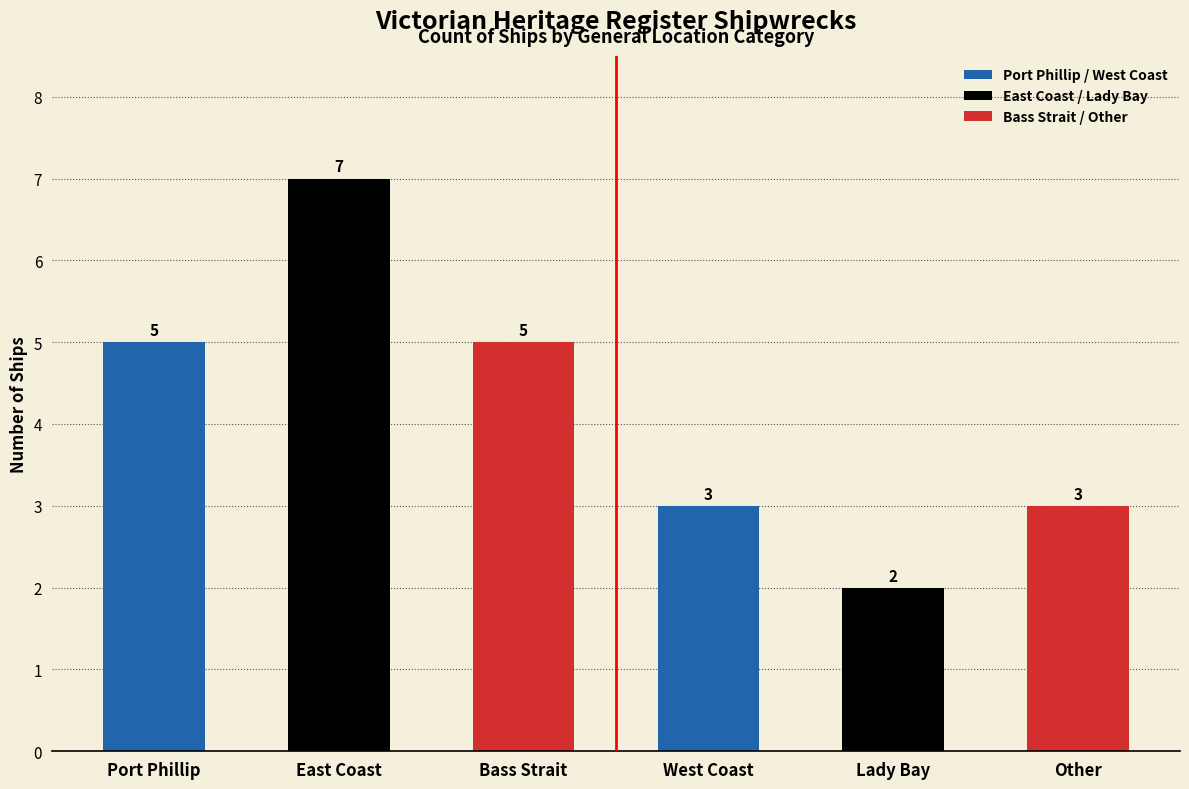

What is the label of the 5th bar from the left?

Lady Bay